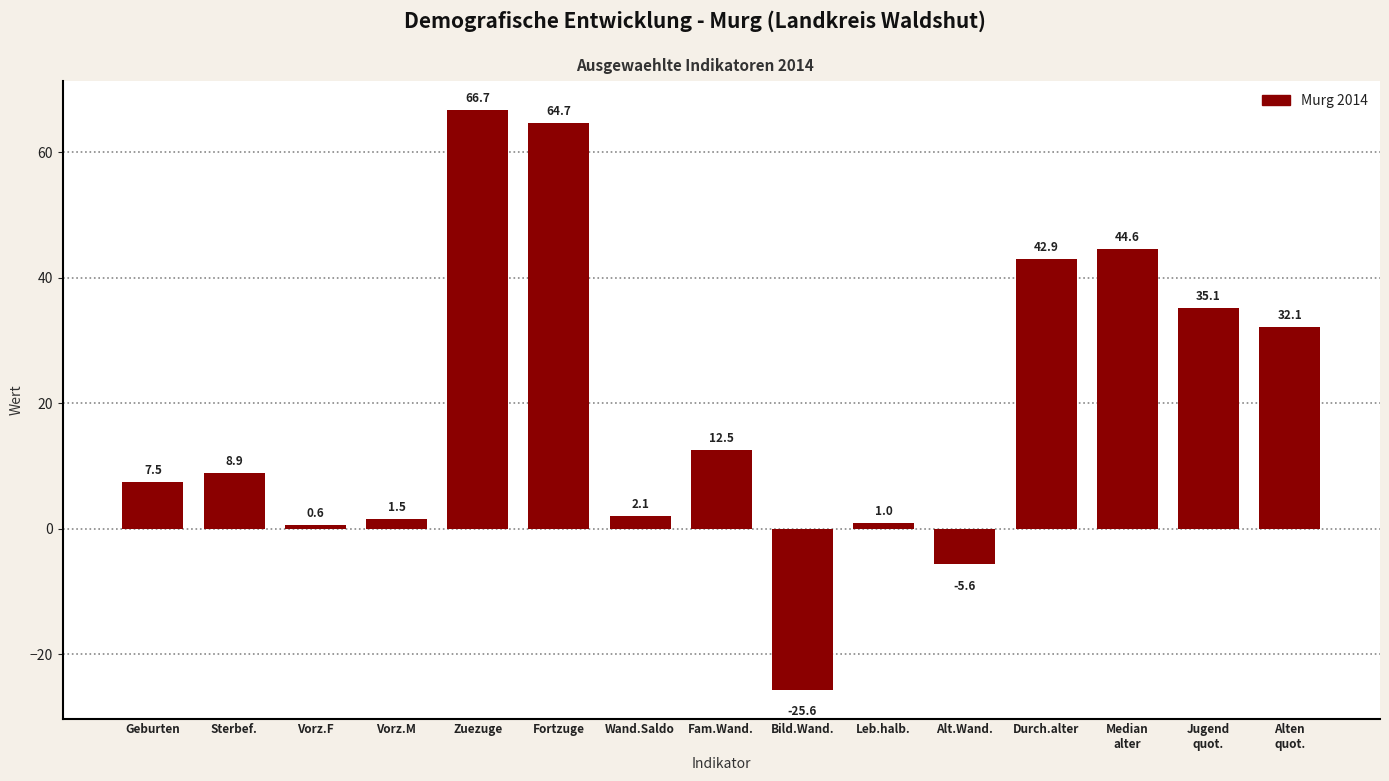

Reading left to right, list all the values displayed in this chart.

7.5	8.9	0.6	1.5	66.7	64.7	2.1	12.5	-25.6	1.0	-5.6	42.9	44.6	35.1	32.1